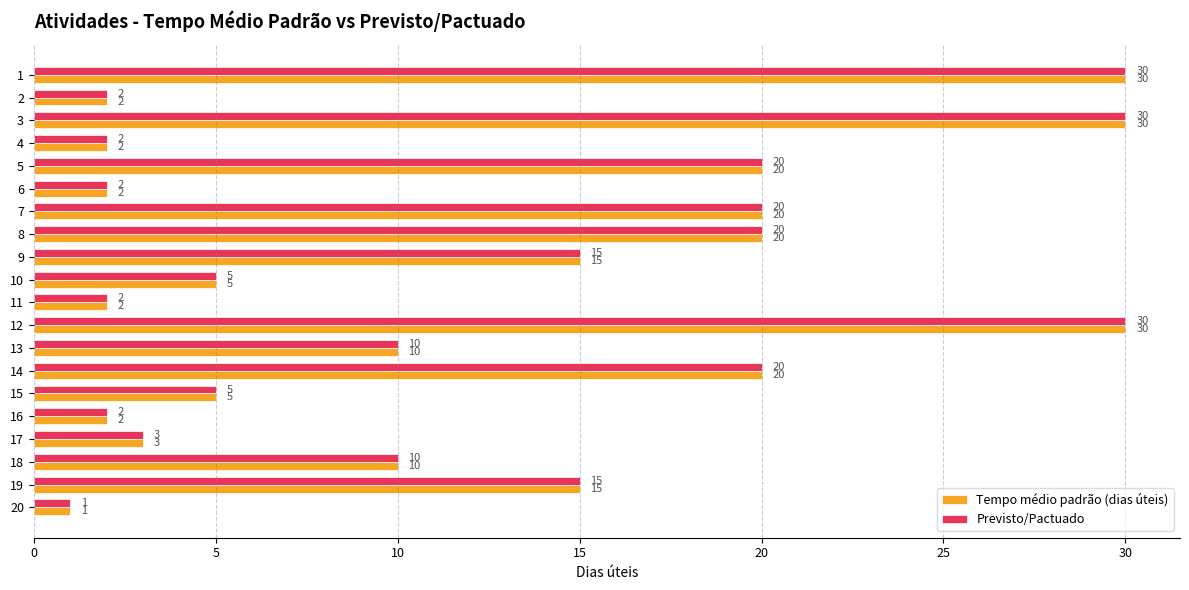

What is the total value across all series at 12?

60